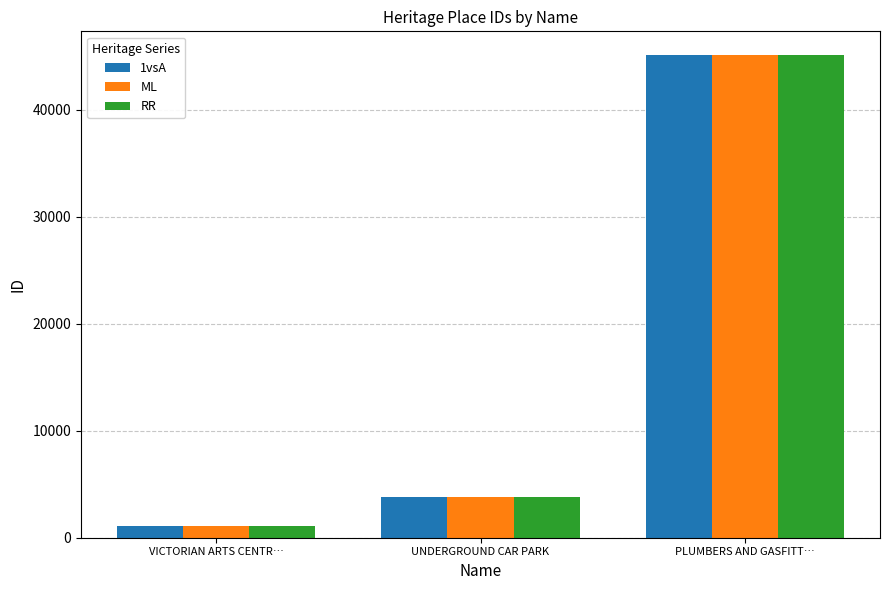

Is it true that RR equals 1067 at VICTORIAN ARTS CENTR…?

True